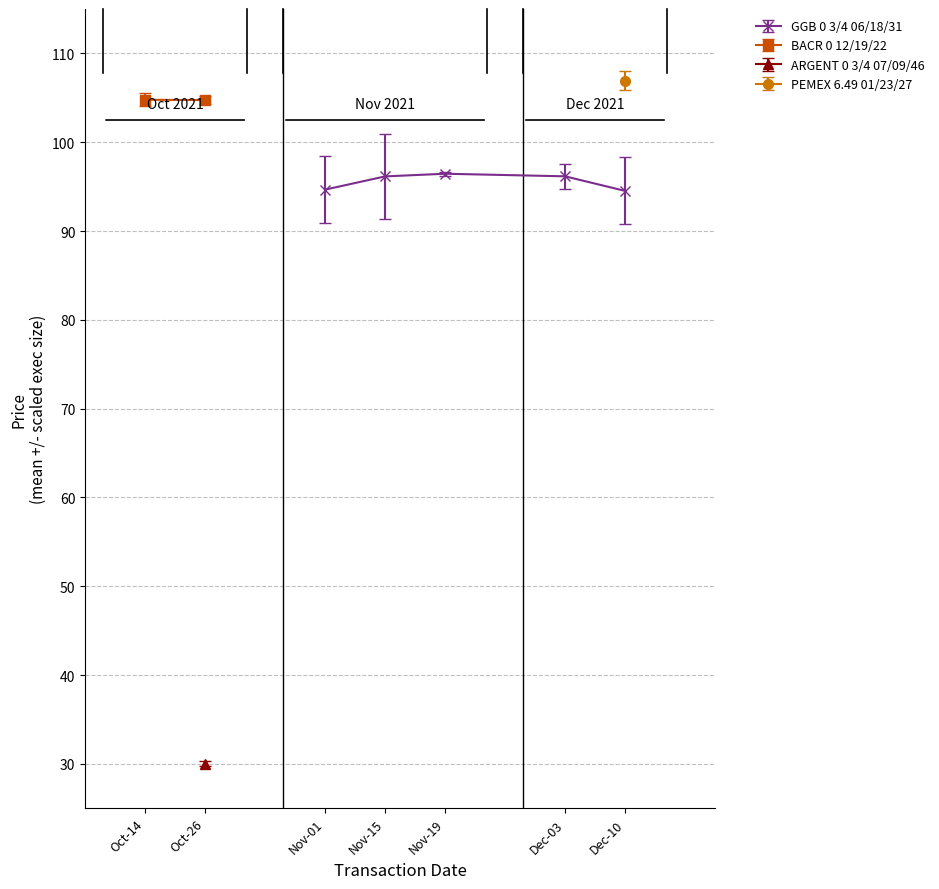

What is the difference between the maximum and minimum values in the GGB 0 3/4 06/18/31 series?

1.9